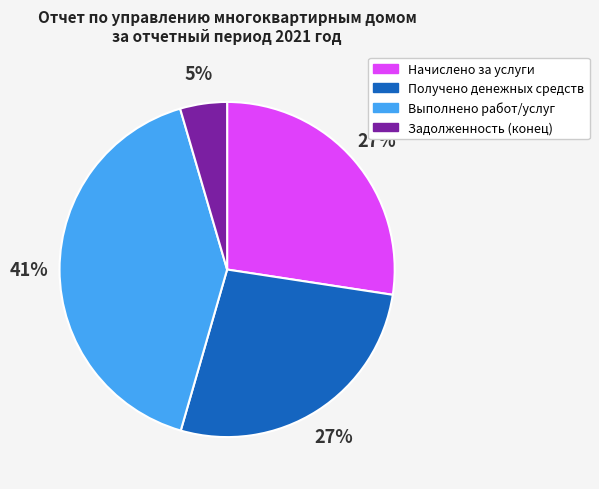

Is it true that Задолженность (конец) is 12% of the pie?

False